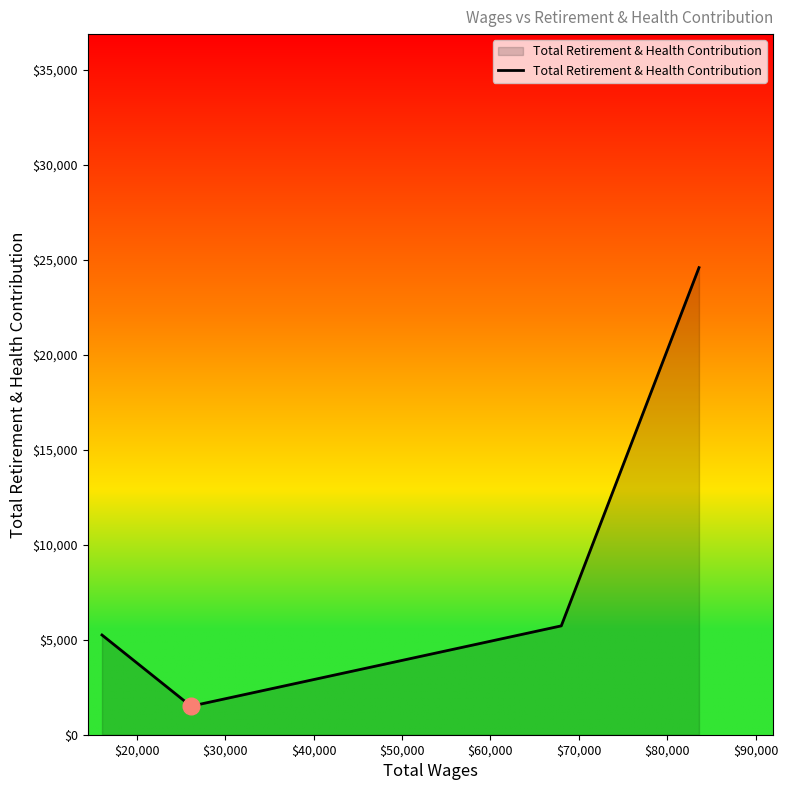

True or false: the data has more than 1 interior local peaks.

False